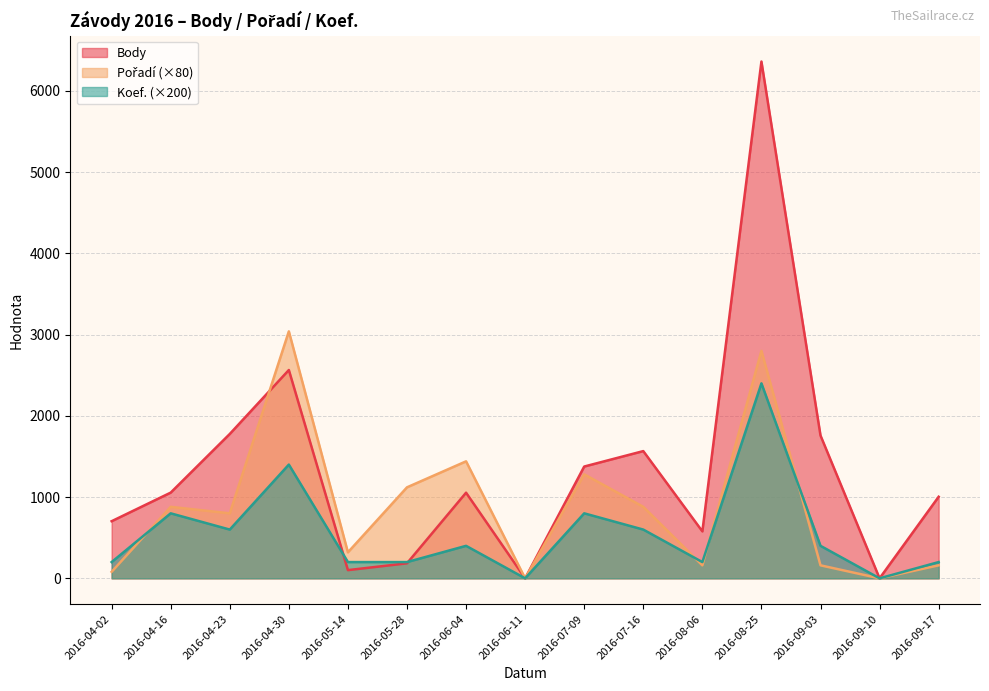

At which label does Koef. first exceed 400?

2016-04-16